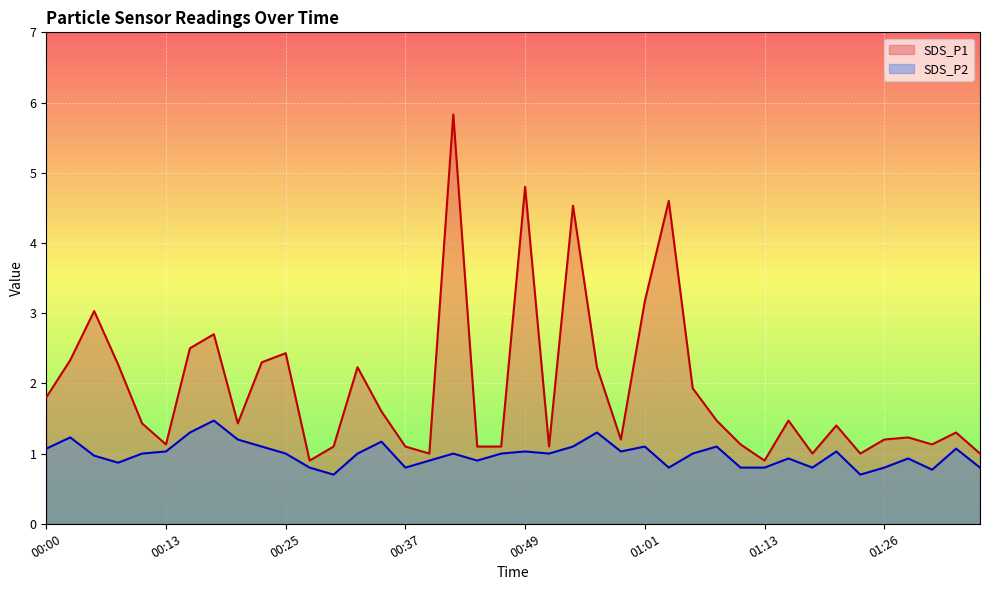

Rank the series at 00:27 from lowest to highest value.

SDS_P2, SDS_P1